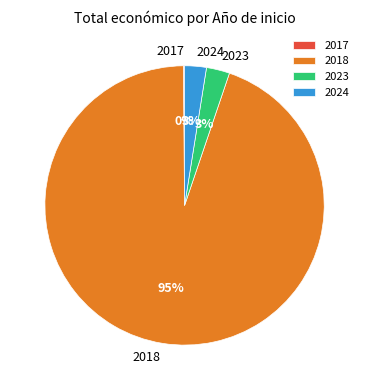

The 2024 slice represents 3% of the pie. True or false?

True